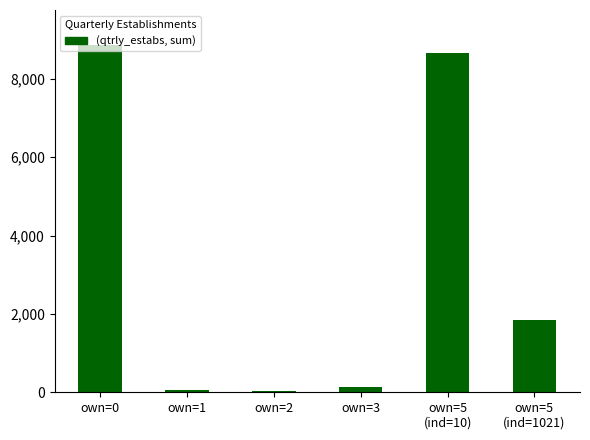

What is the sum of all values?

19587